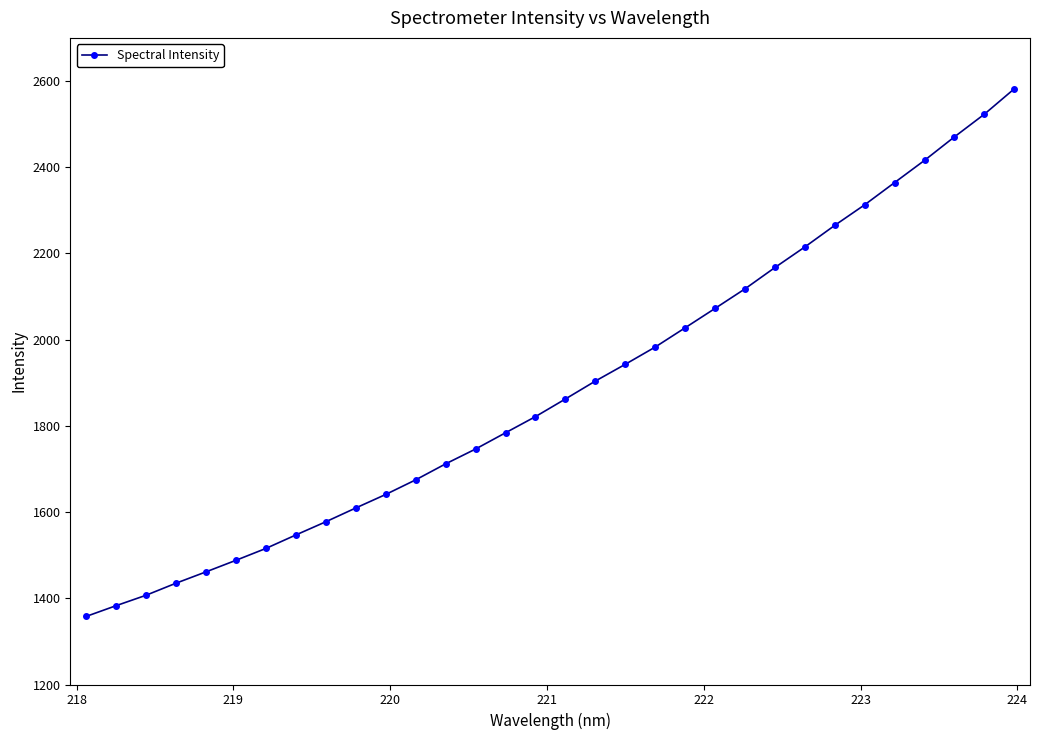

What is the maximum value shown in the chart?

2581.9